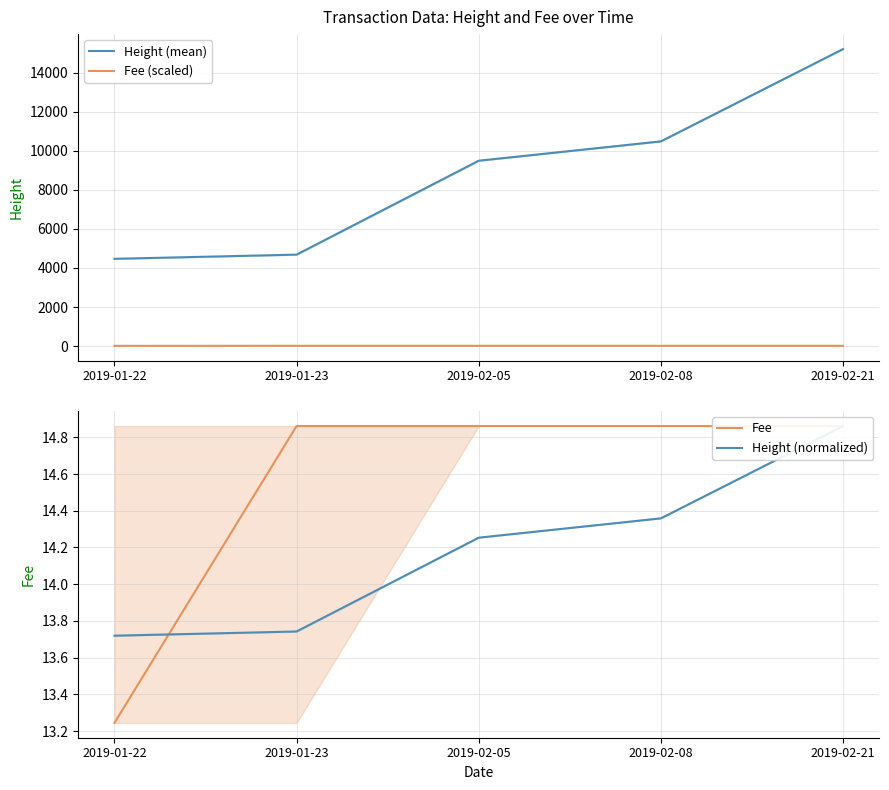

True or false: Fee (scaled) has more than 1 interior local peaks.

False